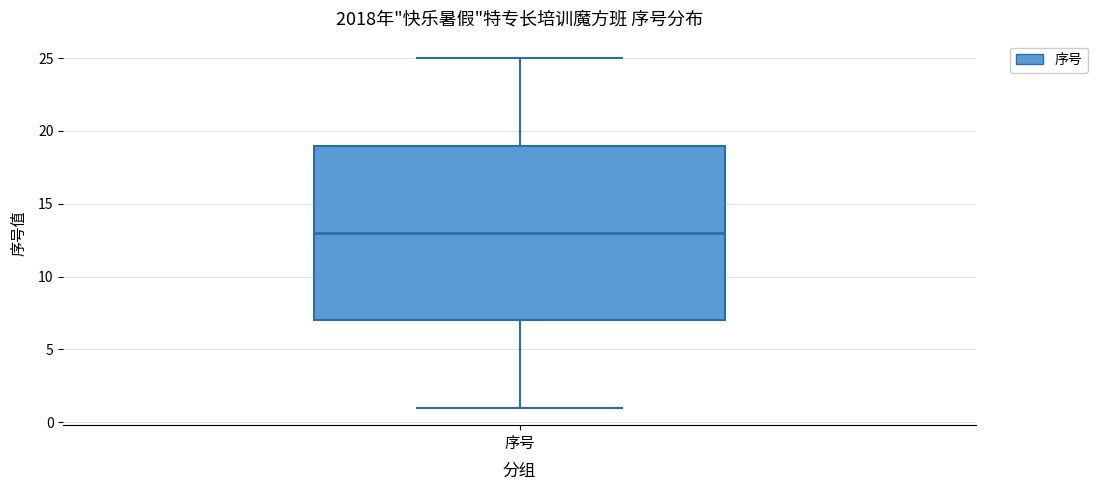

Transcribe this box plot: give where the median line is, the range the box spans, and where the two whiskers end, as read against the y-axis. The values are not printed on the chart, so give them approximately, as read against the axis.

median 13, box 7 to 19, whiskers 1 to 25